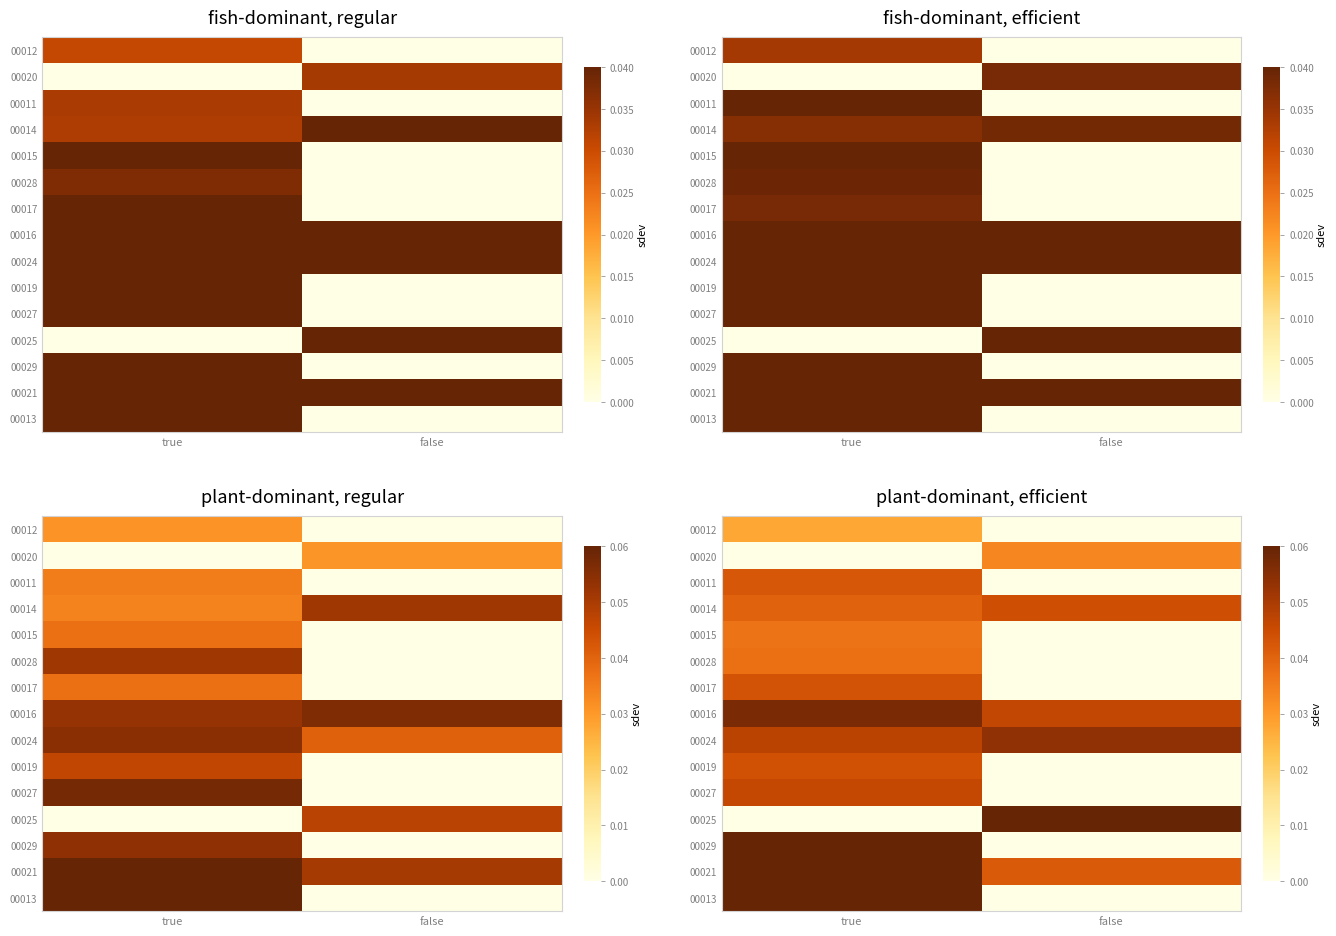

How many categories are shown in the chart?

2